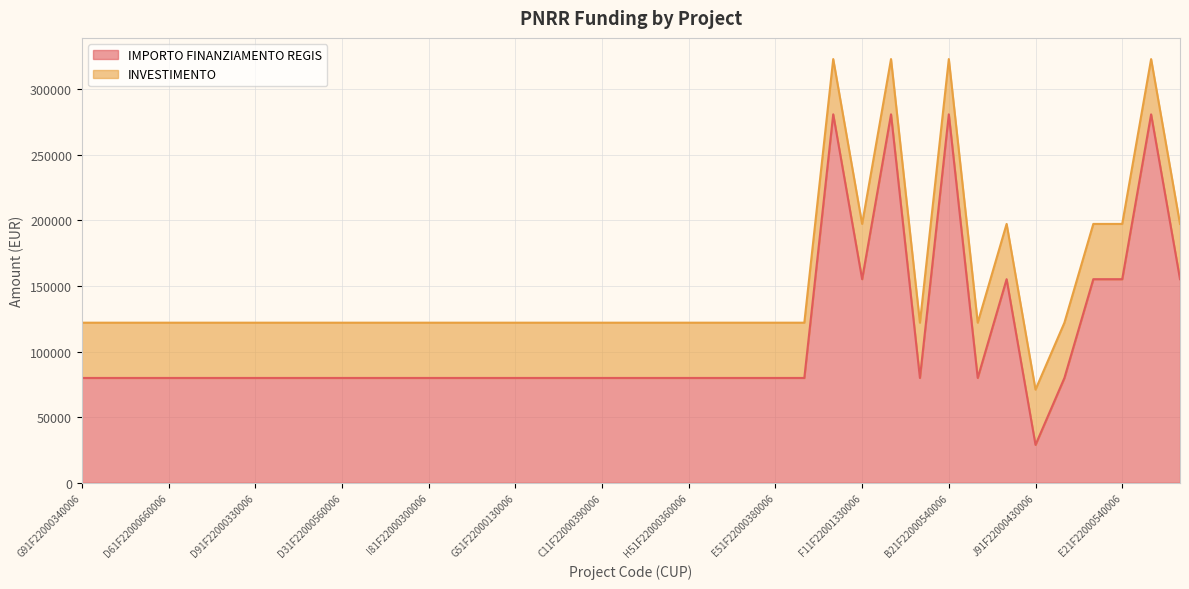

What is the value of the 16th point from the left?

79922